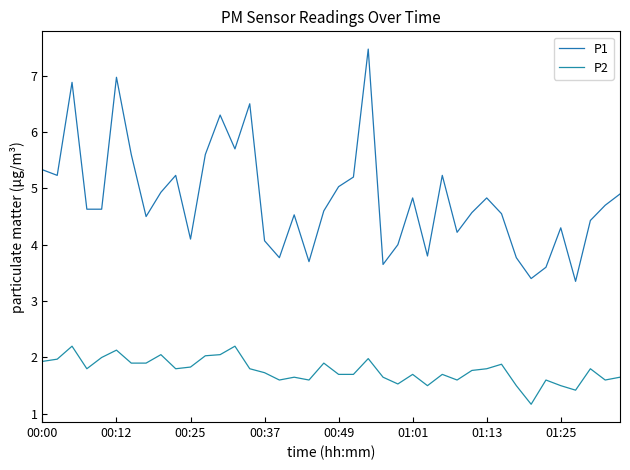

What are all the series names shown in the legend?

P1, P2